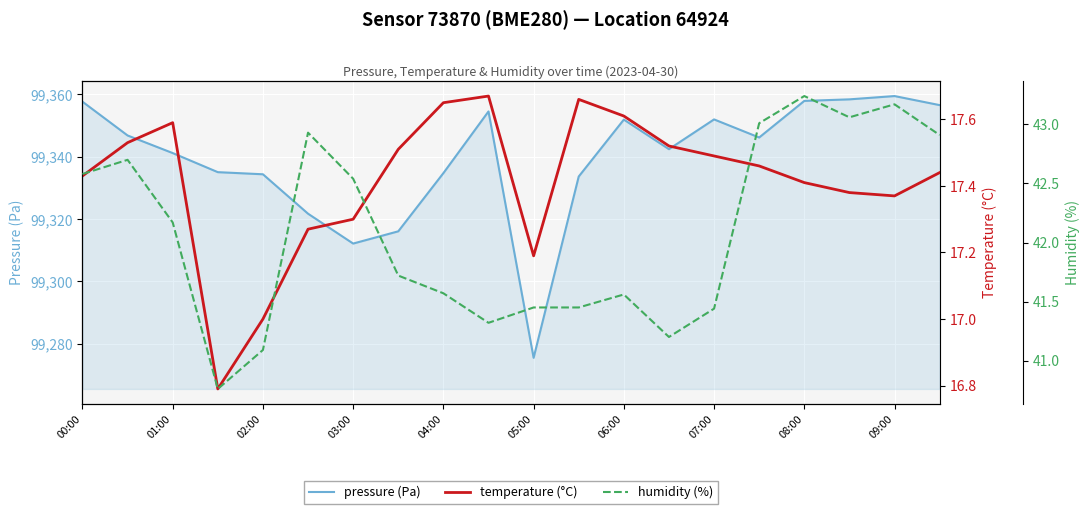

How many values in the temperature (°C) series are below 17?

1